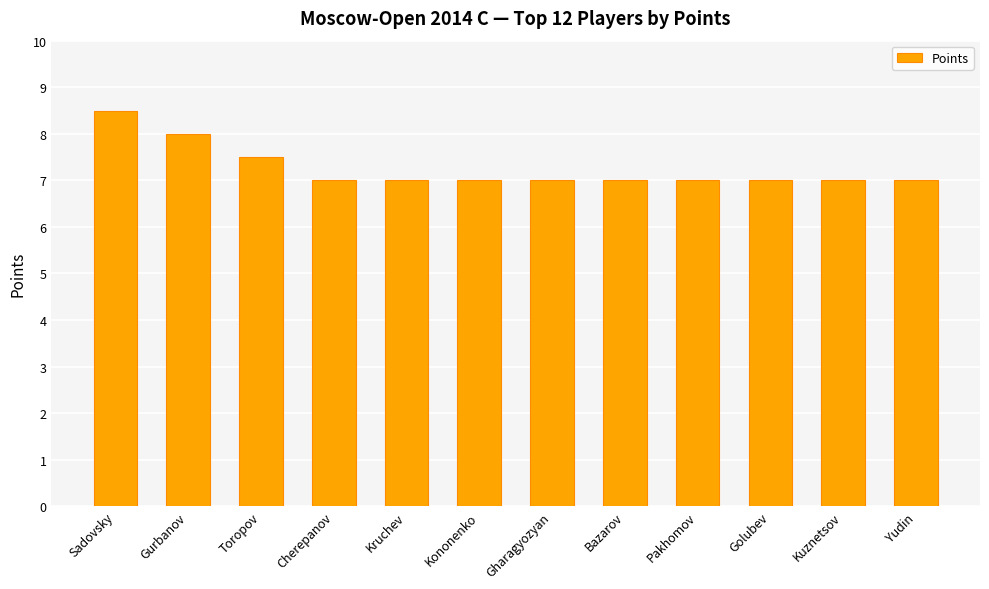

Approximately how many times larger is the value at Kruchev compared to Cherepanov?

1.0